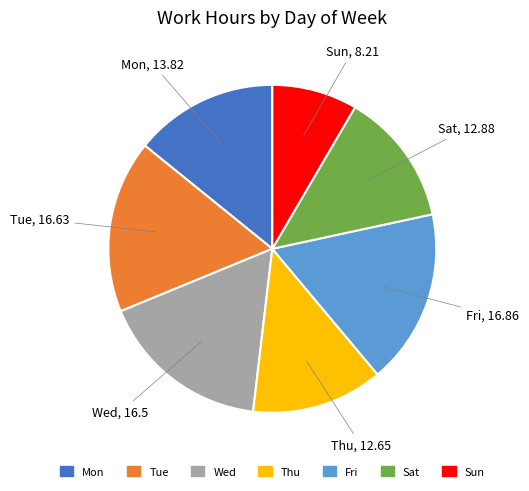

Is there a majority slice in this chart?

No